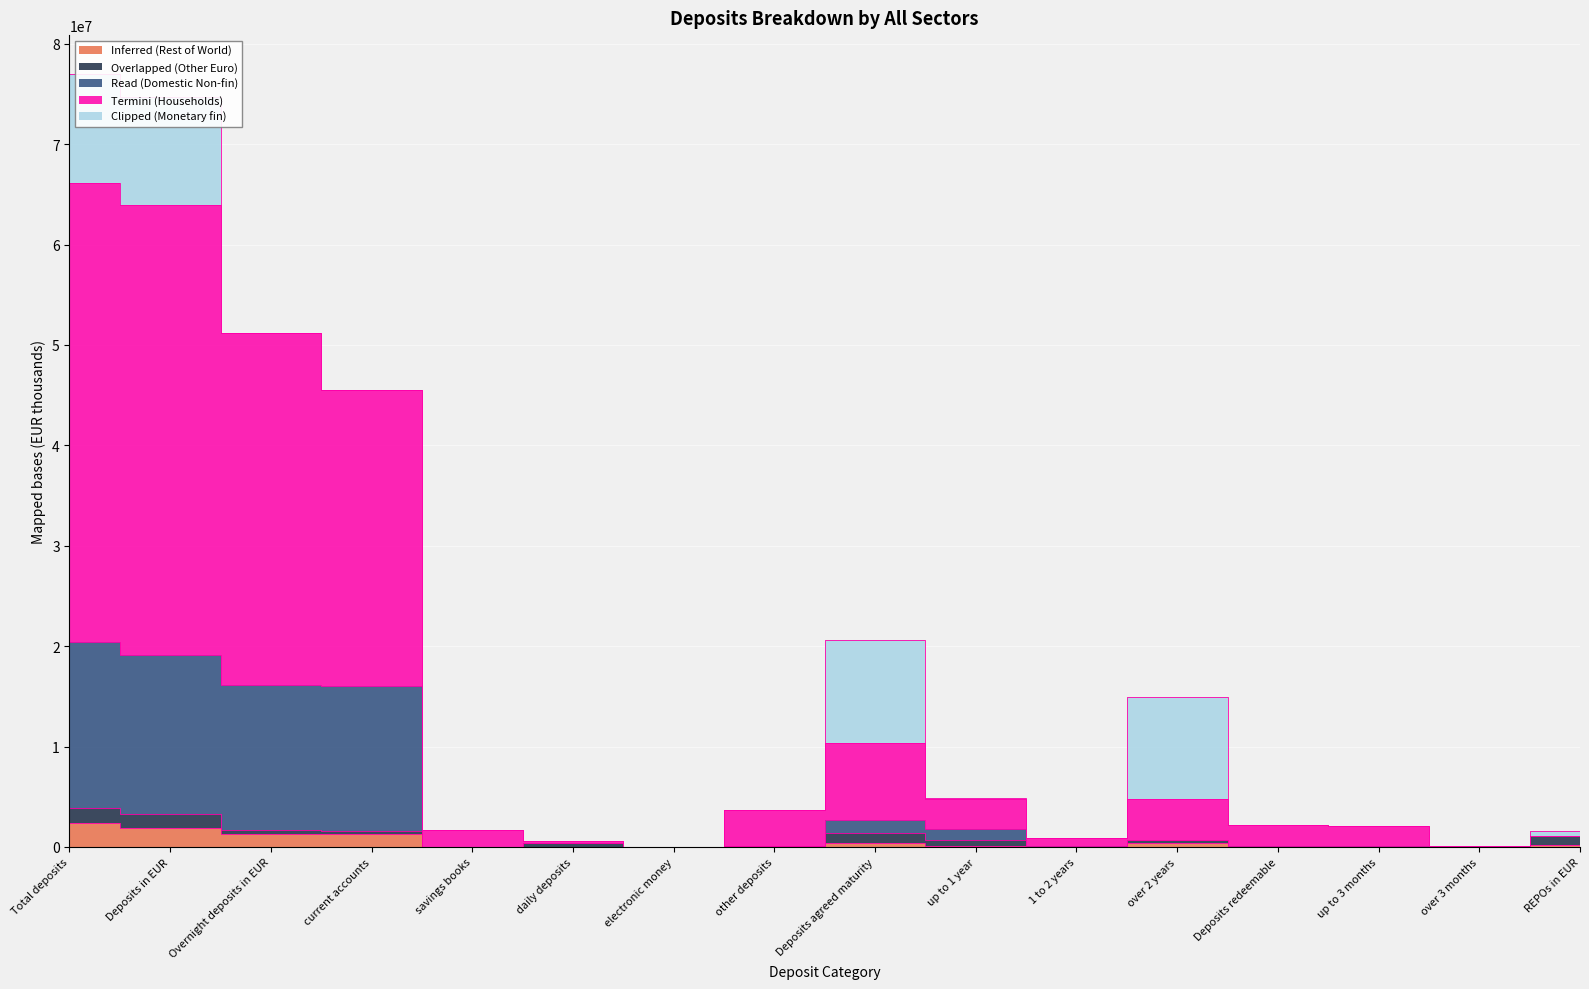

The value of Read (Domestic Non-fin) at 1 to 2 years is 149552. True or false?

False